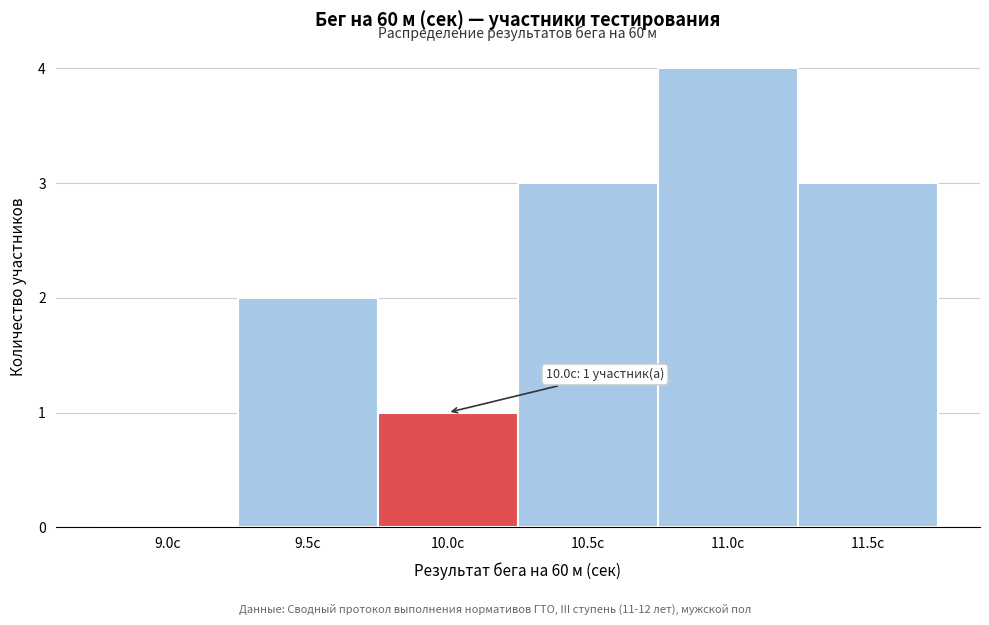

Reading left to right, what are all the values shown in this chart?

9.0с=0	9.5с=2	10.0с=1	10.5с=3	11.0с=4	11.5с=3